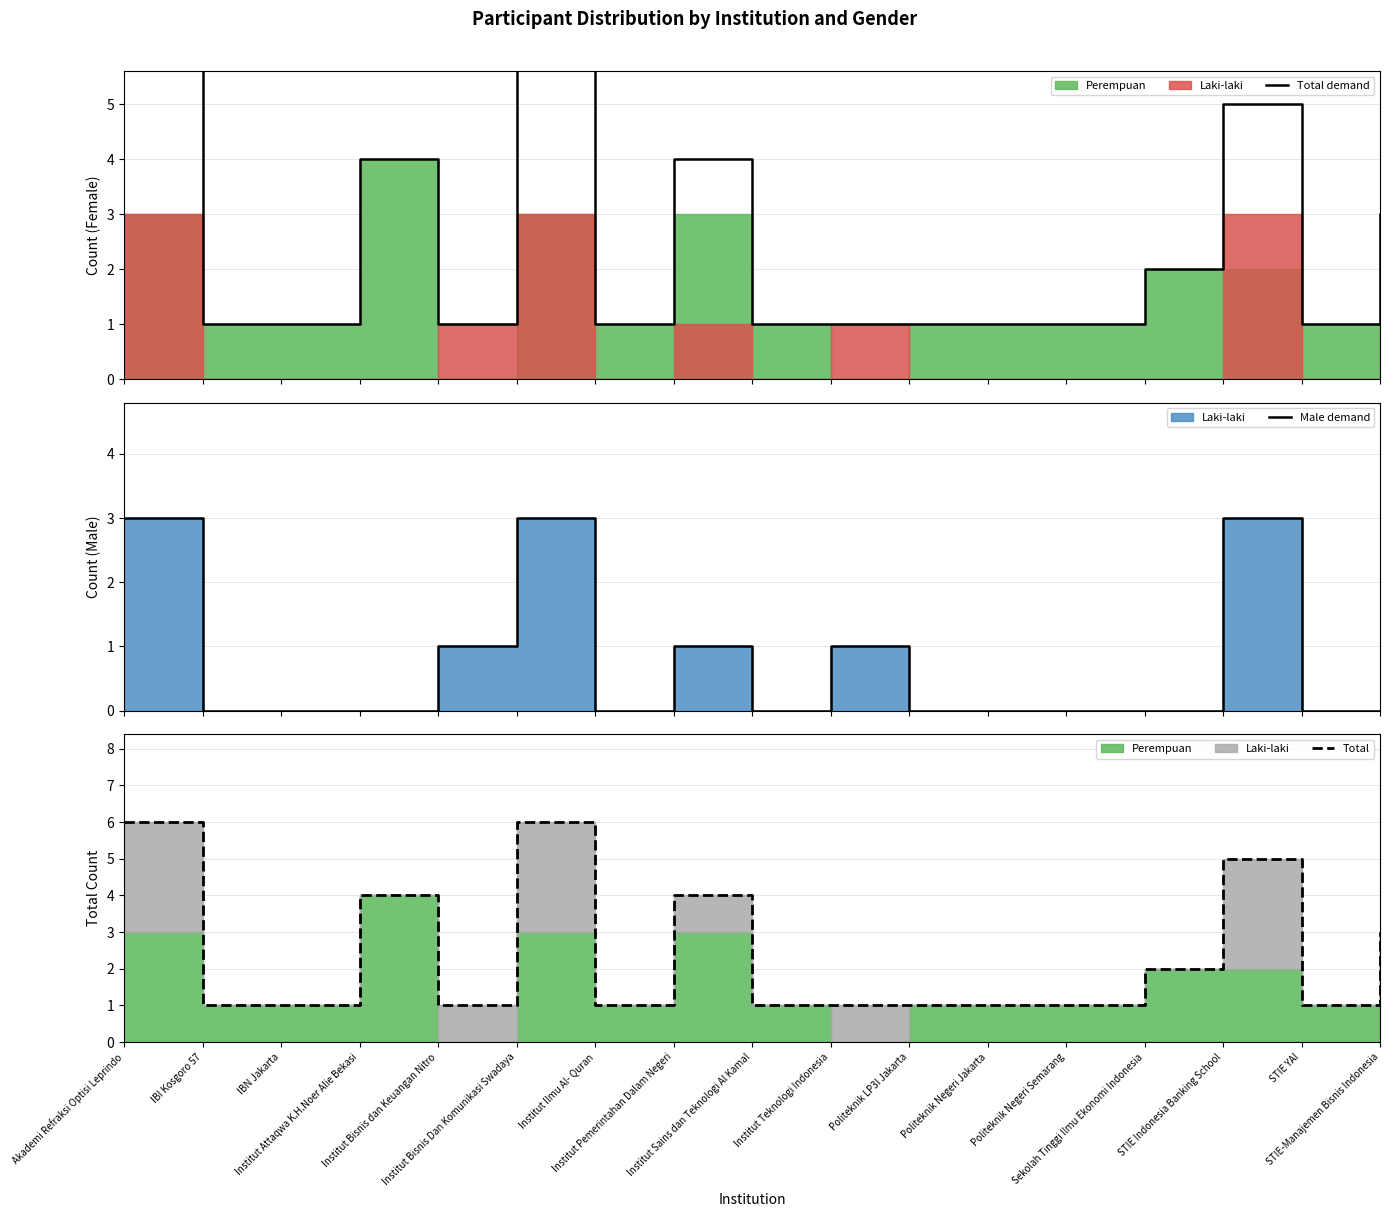

What is the total value across all series at Politeknik LP3I Jakarta?

2